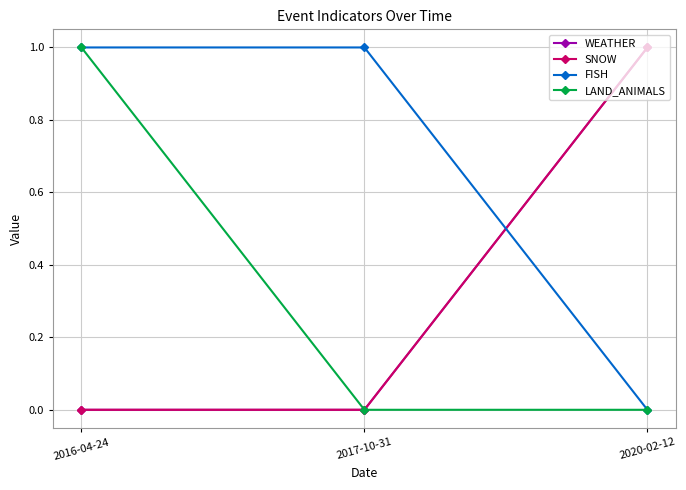

Is this an area chart (filled region under the line)?

No